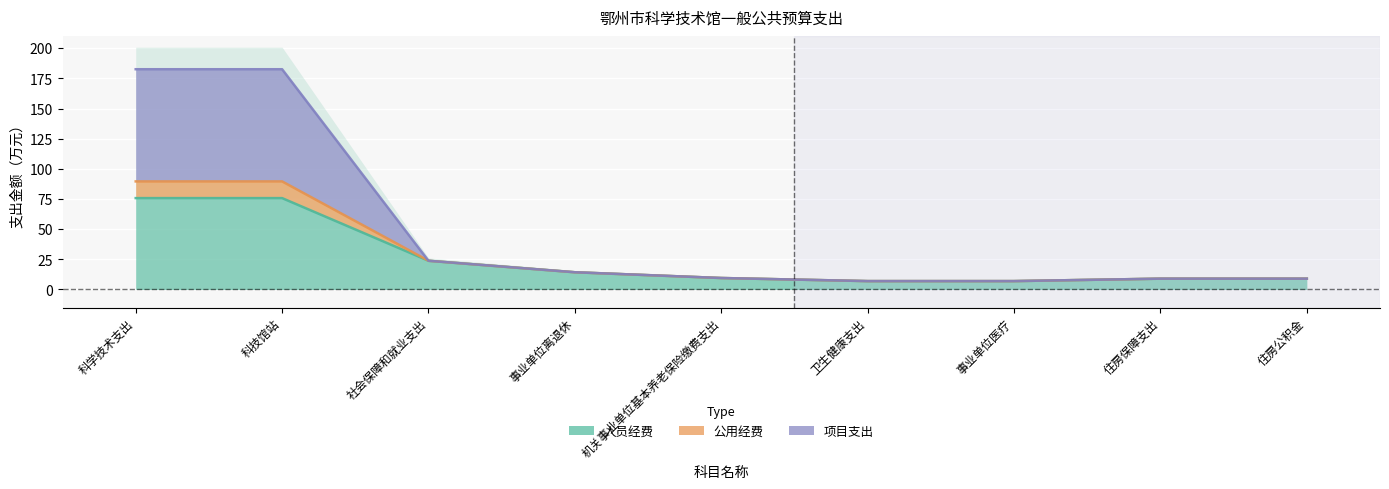

At which category does the chart reach its peak across all series?

科学技术支出